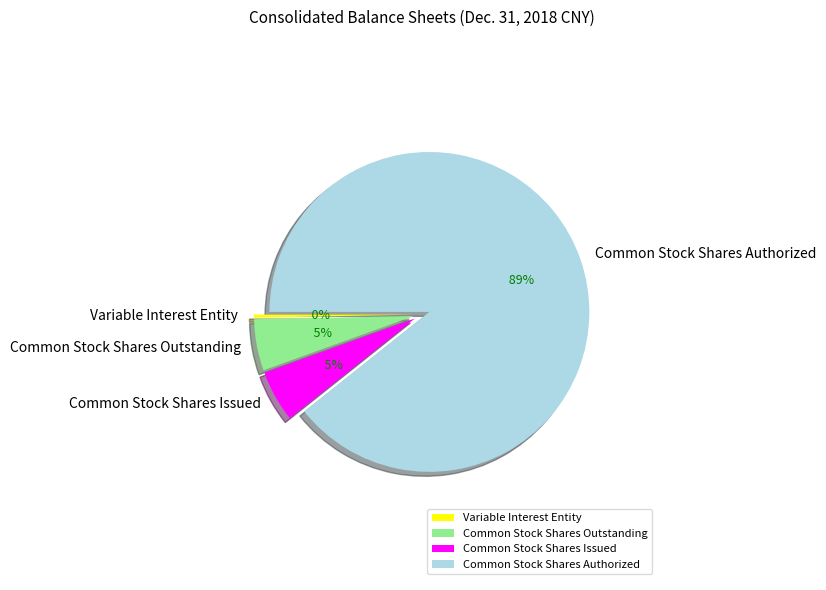

How many segments does this pie chart have?

4